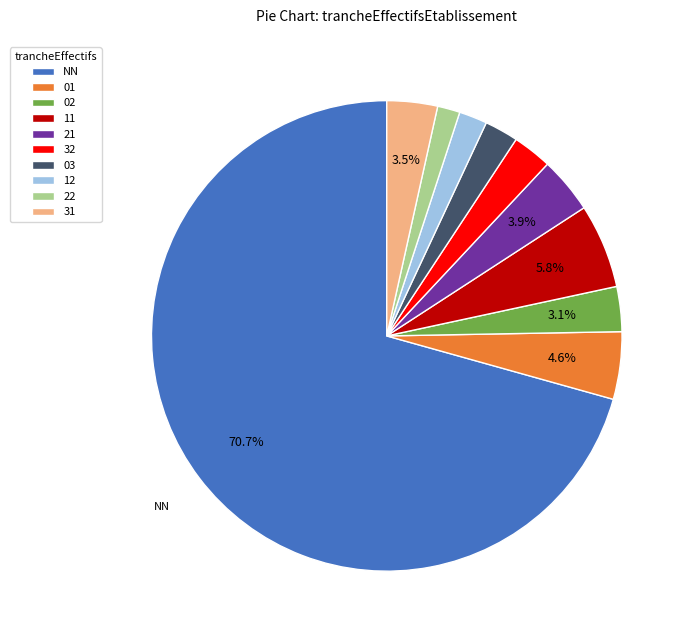

Does any single category account for the majority?

Yes